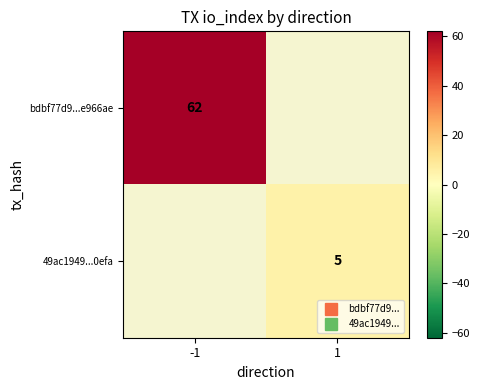

Is the value of bdbf77d9...e966ae at -1 greater than the value of 49ac1949...0efa at 1?

Yes